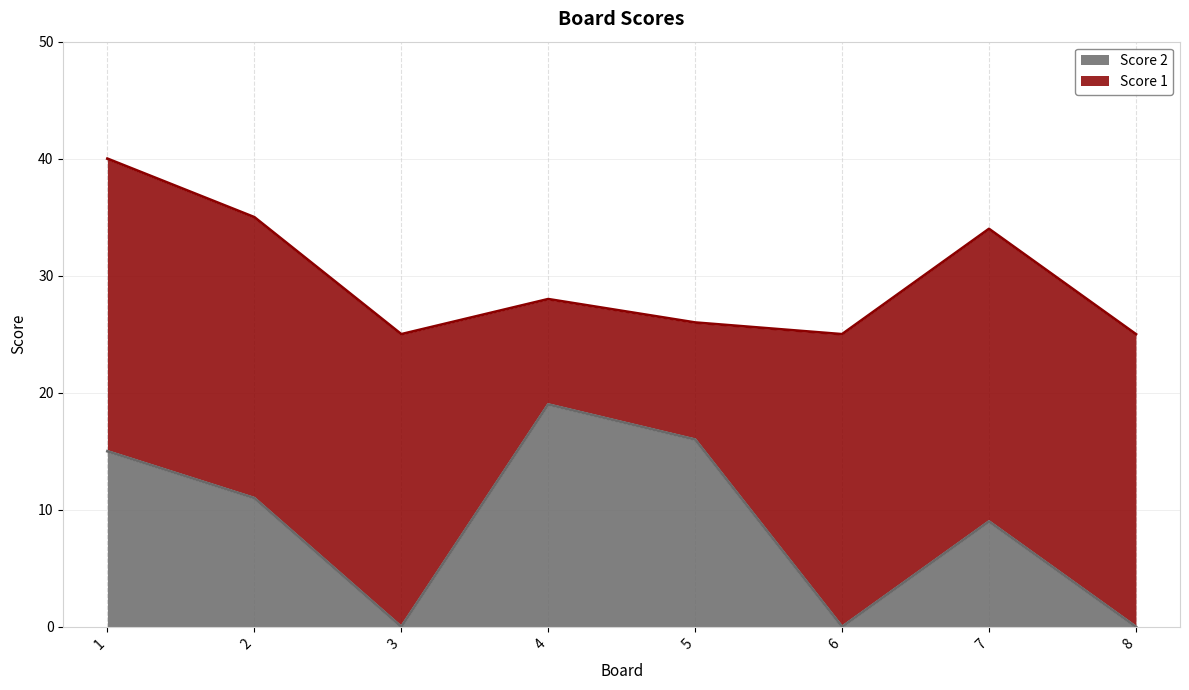

How many lines are shown in the chart?

2